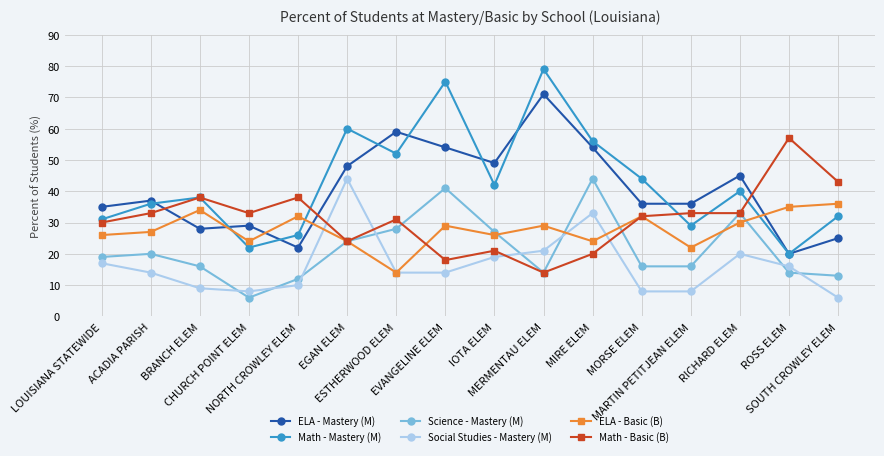

True or false: Science - Mastery (M) has a value of 44 at MIRE ELEM.

True